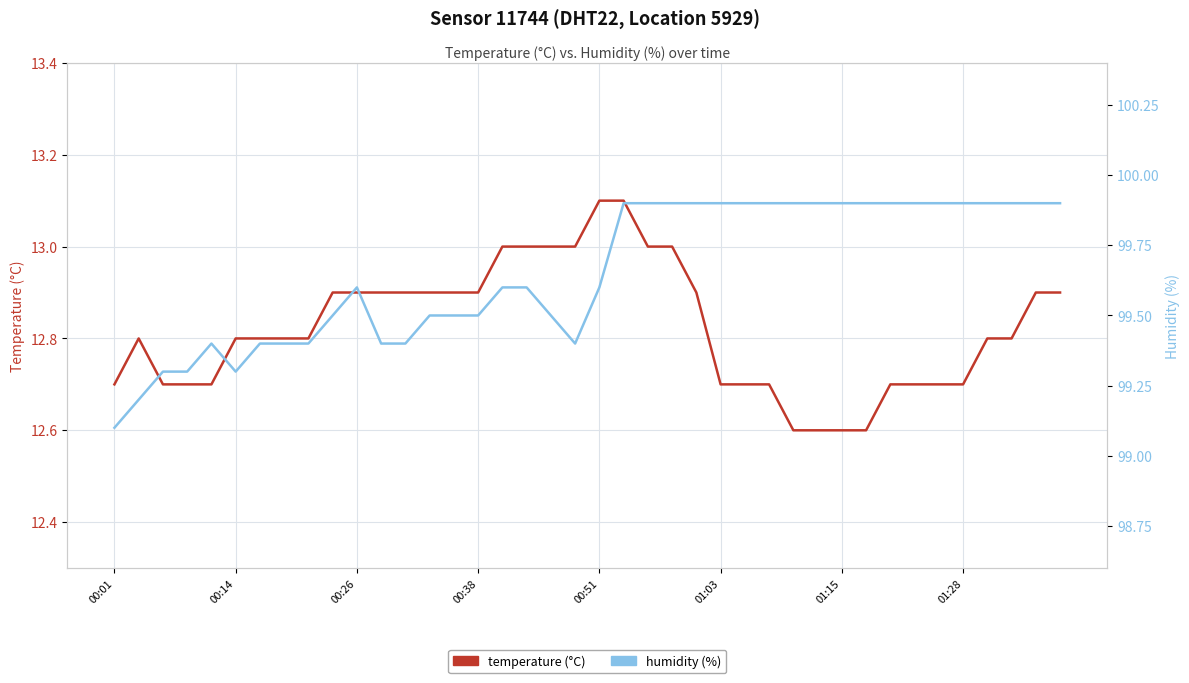

What is the difference between the maximum and minimum values in the humidity series?

0.8